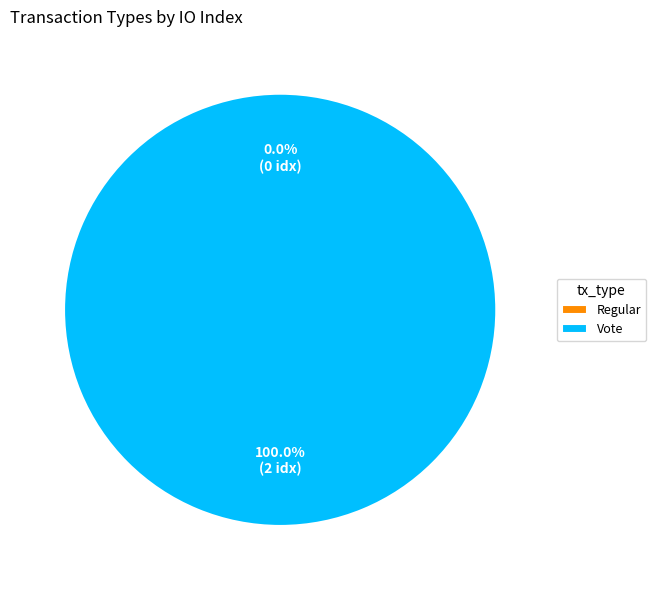

To the nearest percent, what percentage of the pie is Vote?

100%